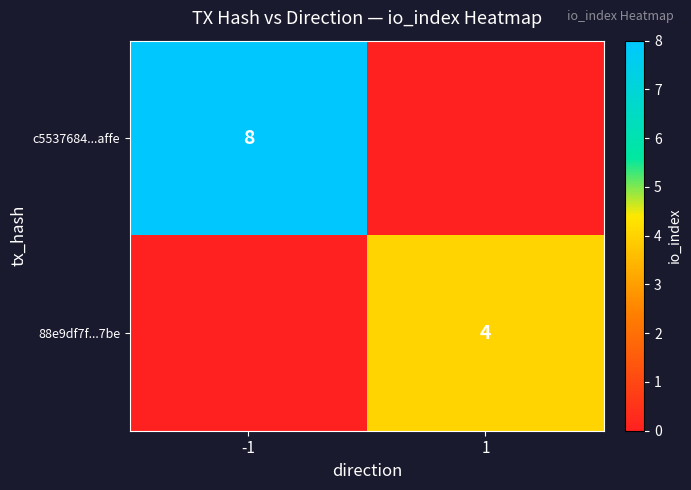

The 88e9df7f...7be series shows 7 at 1. True or false?

False